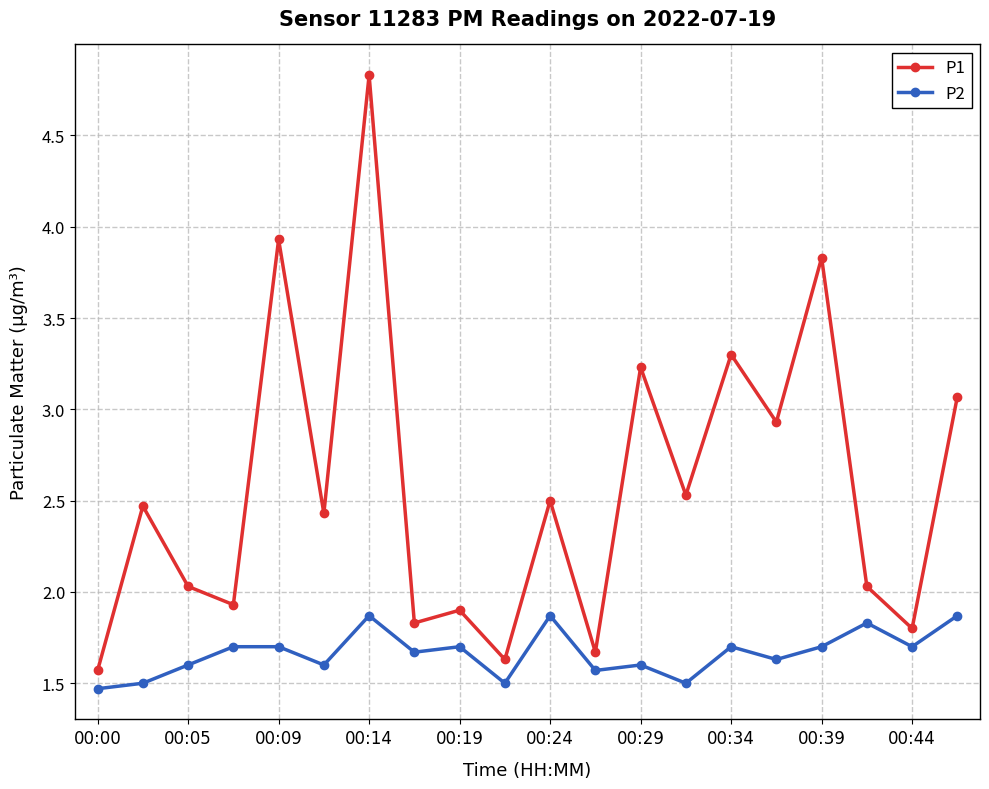

What is the greatest value displayed?

4.8